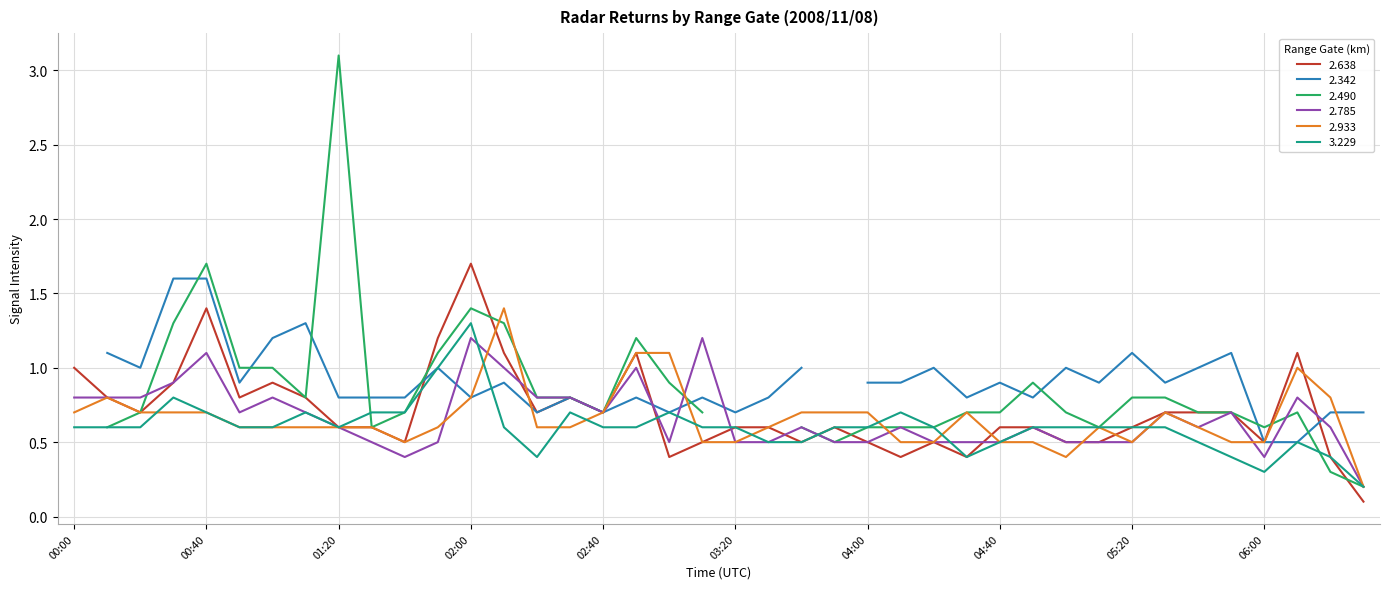

Is the value of 2.933 at 04:00 greater than the value of 3.229 at 04:00?

Yes